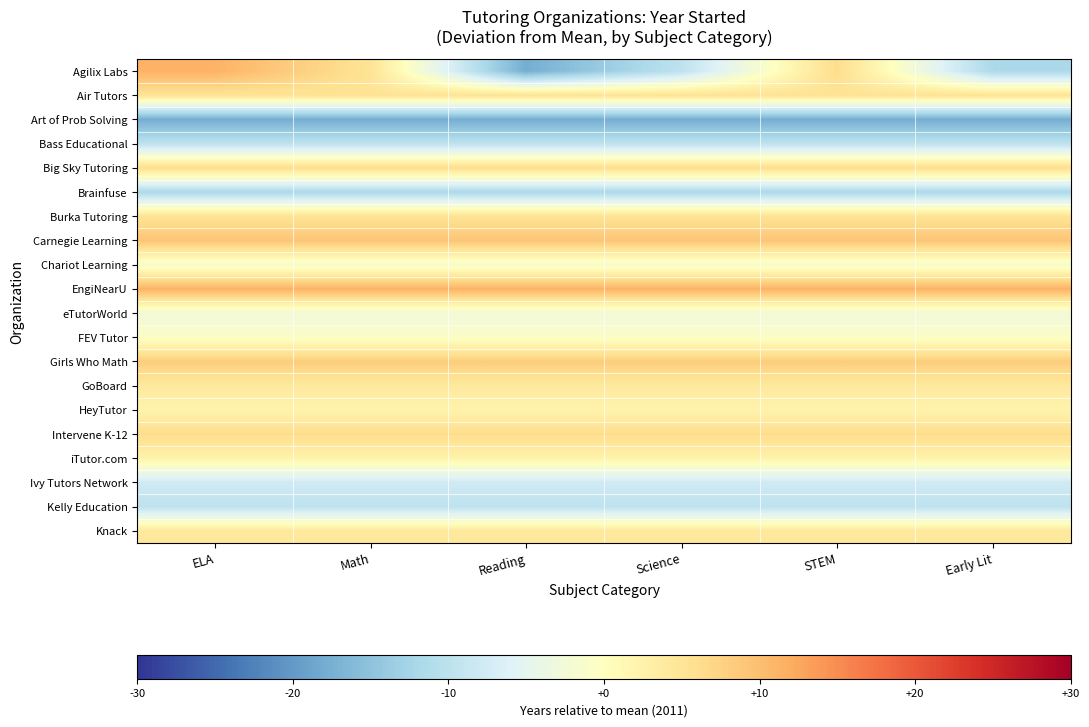

What is the greatest value displayed?

11.2